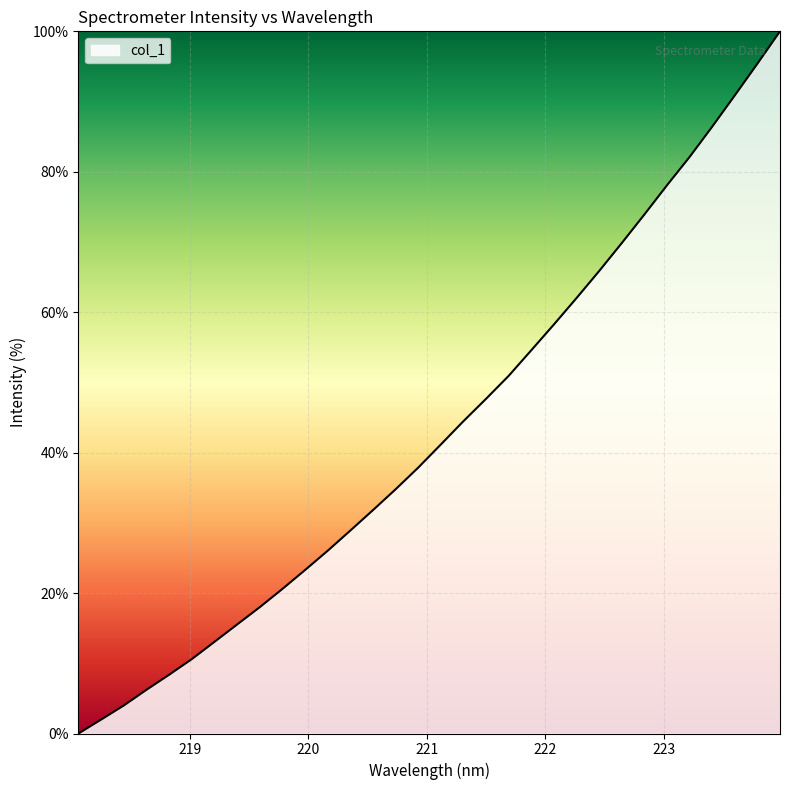

What is the maximum value shown in the chart?

100.0